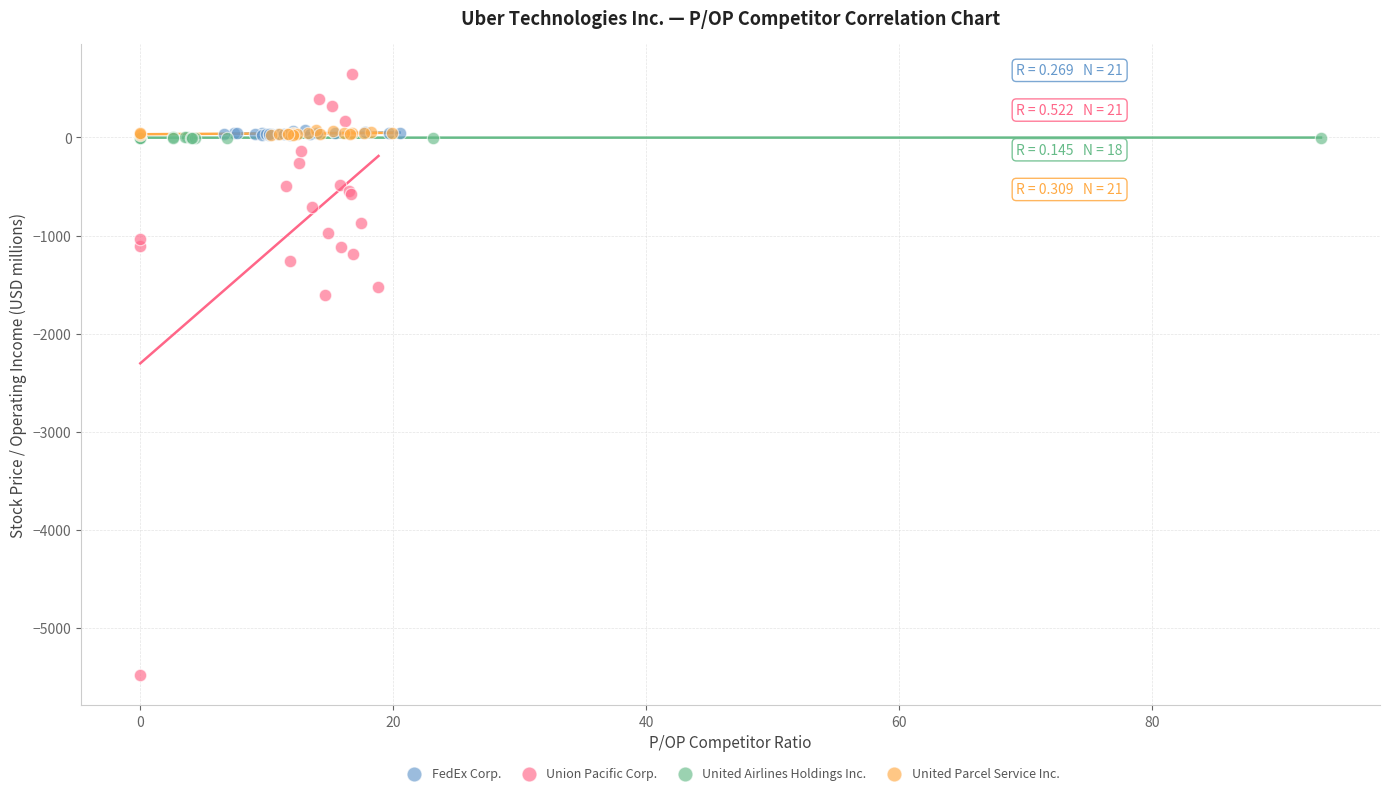

Which series reaches the maximum Y coordinate?

Union Pacific Corp.